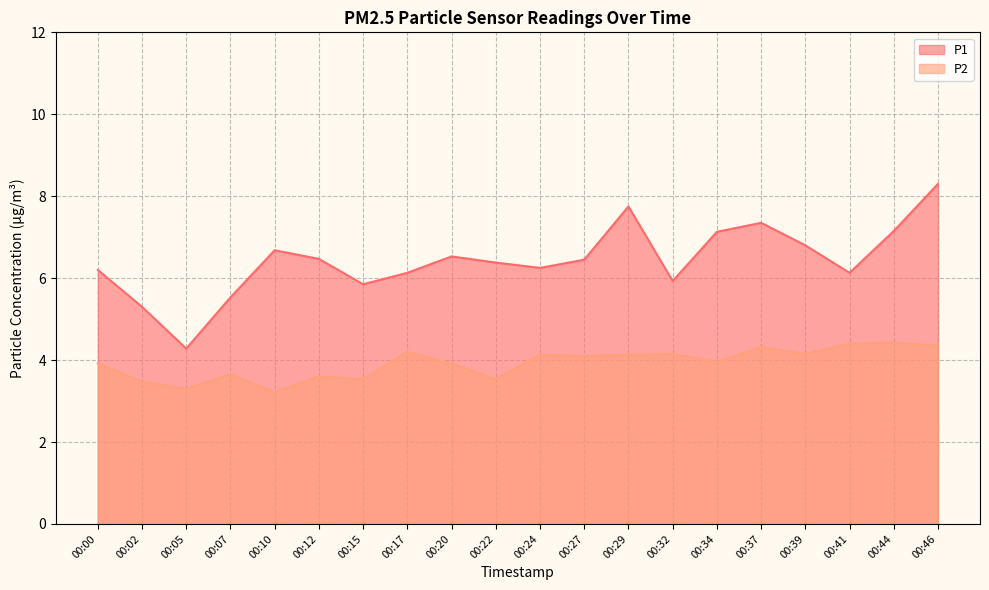

How many data points does each series have?

20